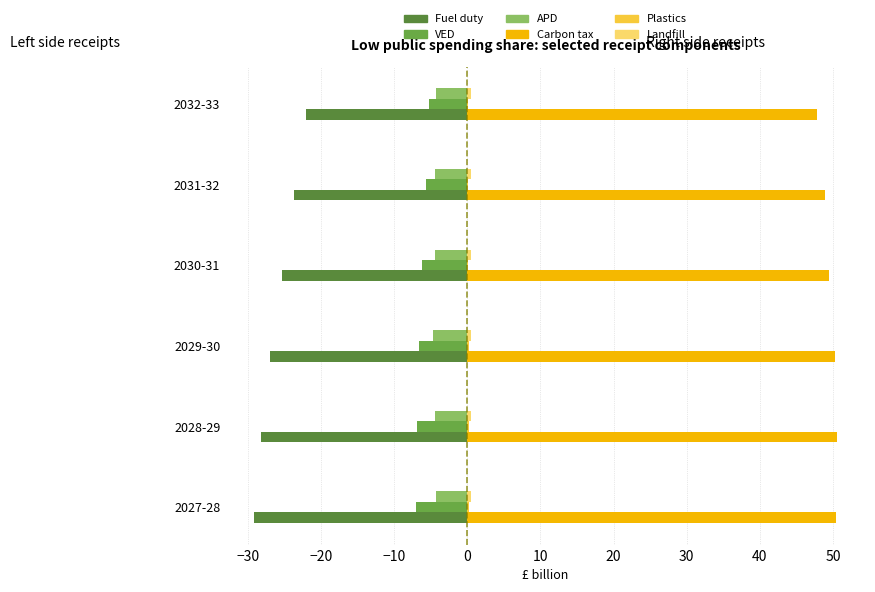

How many categories are shown in the chart?

6